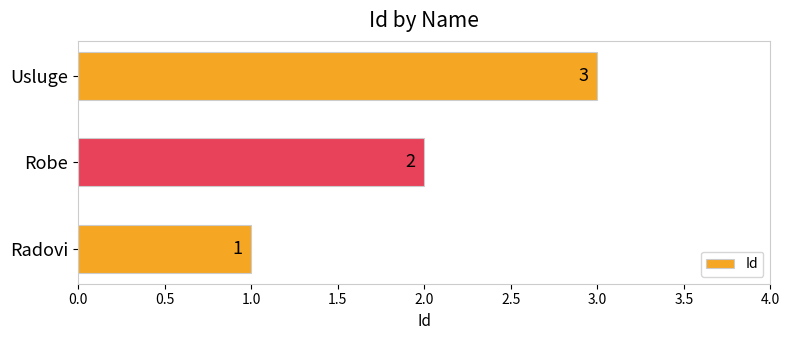

How many values are below 2?

1